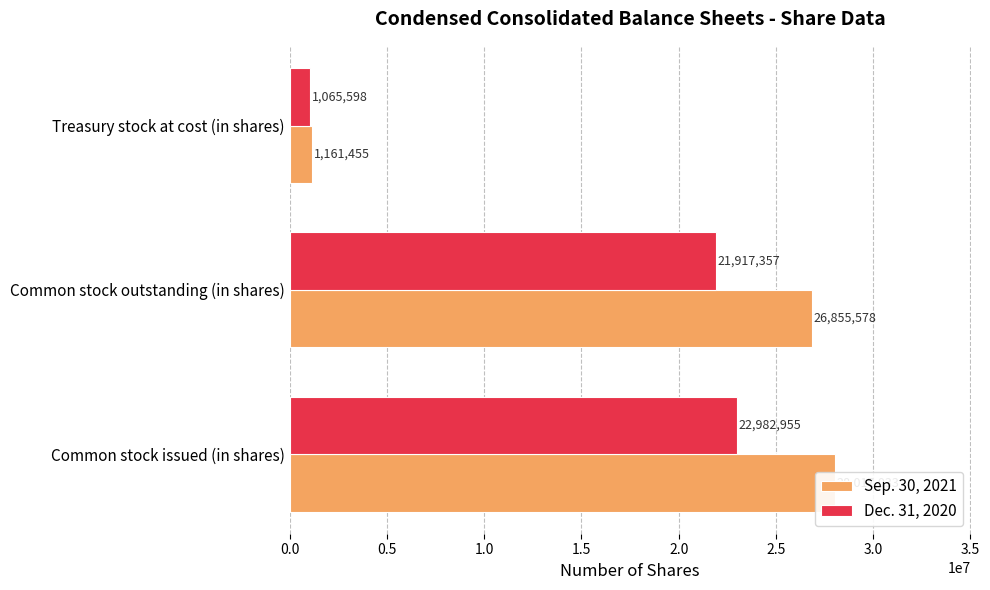

What is the total value across all series at Treasury stock at cost (in shares)?

2227053